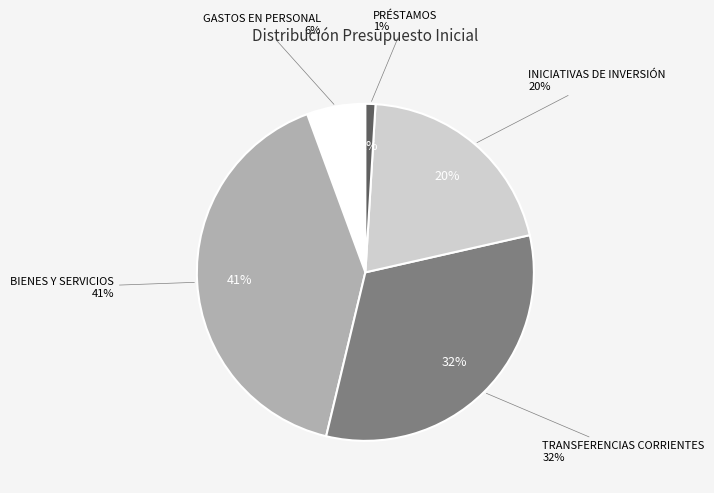

What is the smallest slice in the pie chart?

PRÉSTAMOS